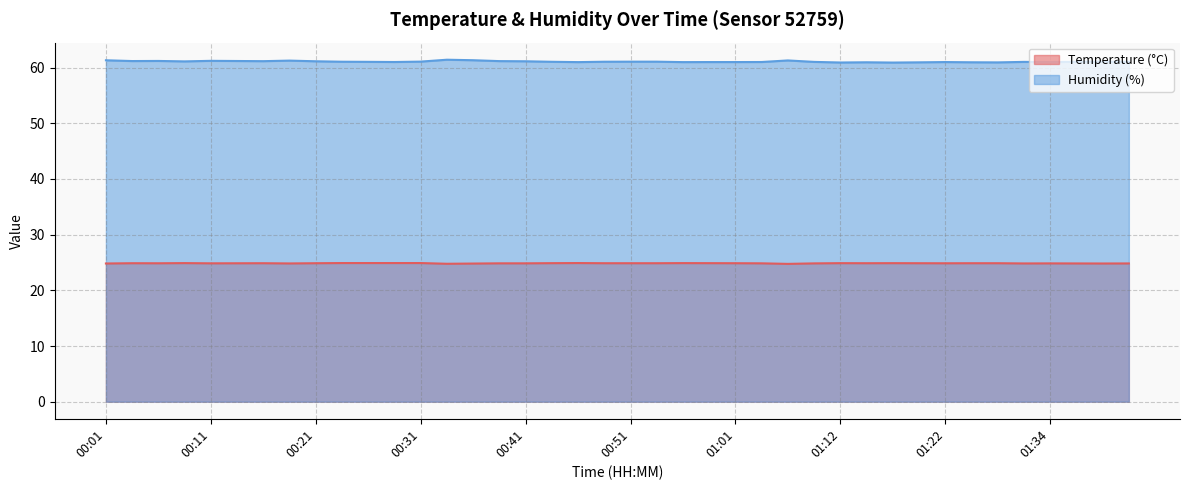

What is the maximum value for Temperature (°C)?

24.9